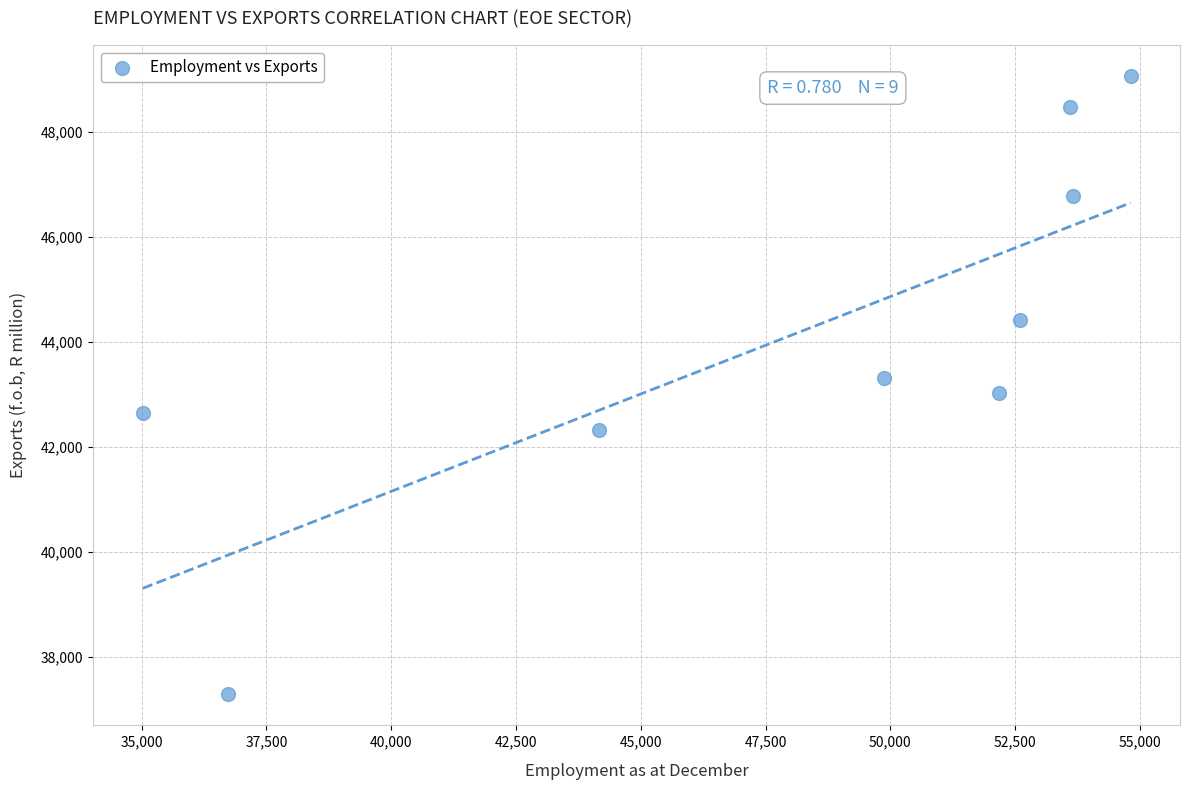

What is the average X value?

48071